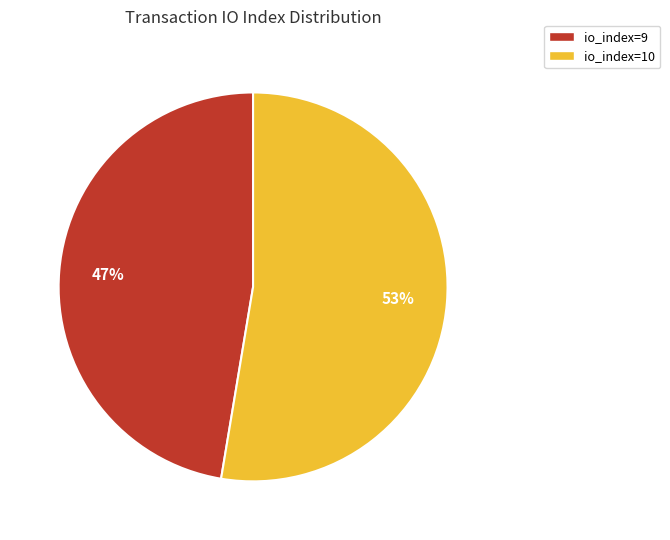

Which slice is the smallest?

io_index=9